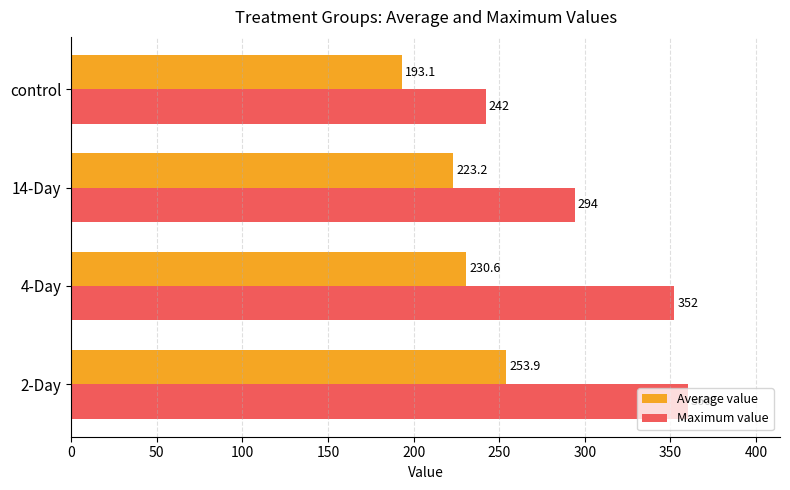

Which series has the largest range (max minus min)?

Maximum value